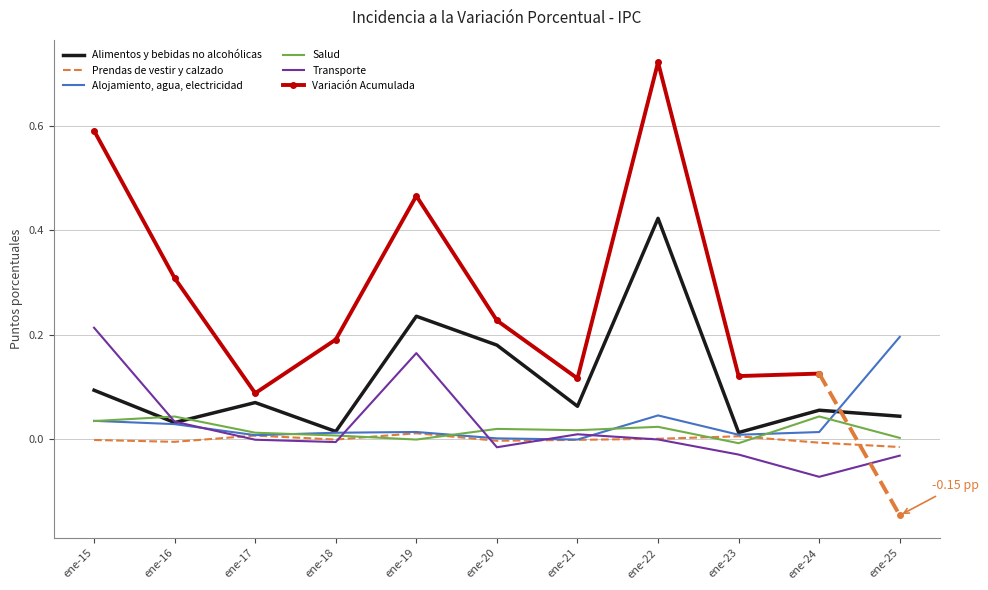

Is the value of Alimentos y bebidas no alcohólicas at ene-22 greater than the value of Prendas de vestir y calzado at ene-19?

Yes